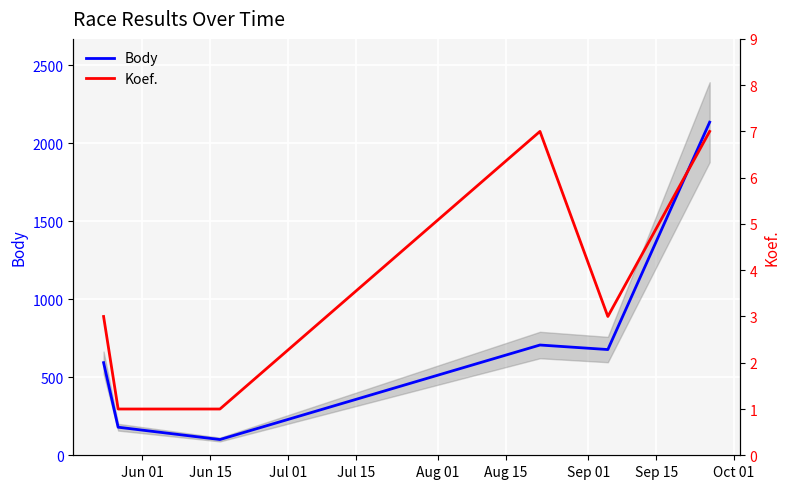

True or false: Koef. and Body intersect in this chart.

False